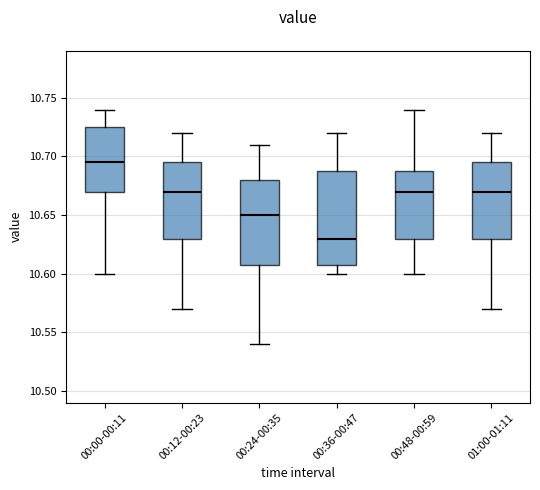

Reading left to right, transcribe this box plot: for each box, give where its median line is, the range the box spans, and where its two whiskers end, as read against the y-axis. The values are not printed on the chart, so give them approximately, as read against the axis.

00:00-00:11: median 10.695, box 10.670 to 10.725, whiskers 10.600 to 10.740
00:12-00:23: median 10.670, box 10.630 to 10.695, whiskers 10.570 to 10.720
00:24-00:35: median 10.650, box 10.610 to 10.680, whiskers 10.540 to 10.710
00:36-00:47: median 10.630, box 10.610 to 10.690, whiskers 10.600 to 10.720
00:48-00:59: median 10.670, box 10.630 to 10.690, whiskers 10.600 to 10.740
01:00-01:11: median 10.670, box 10.630 to 10.695, whiskers 10.570 to 10.720